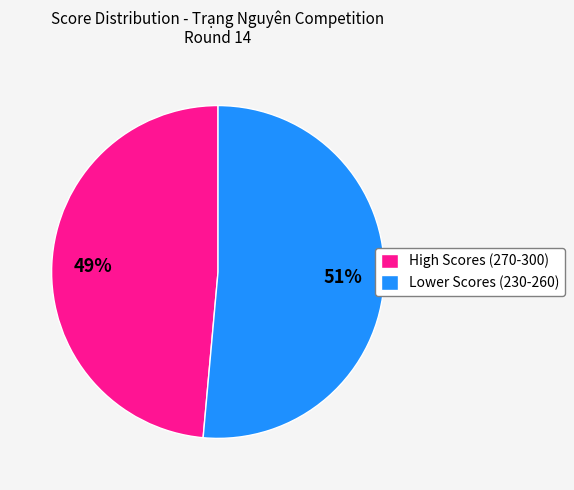

Which has a higher value, High Scores (270-300) or Lower Scores (230-260)?

Lower Scores (230-260)